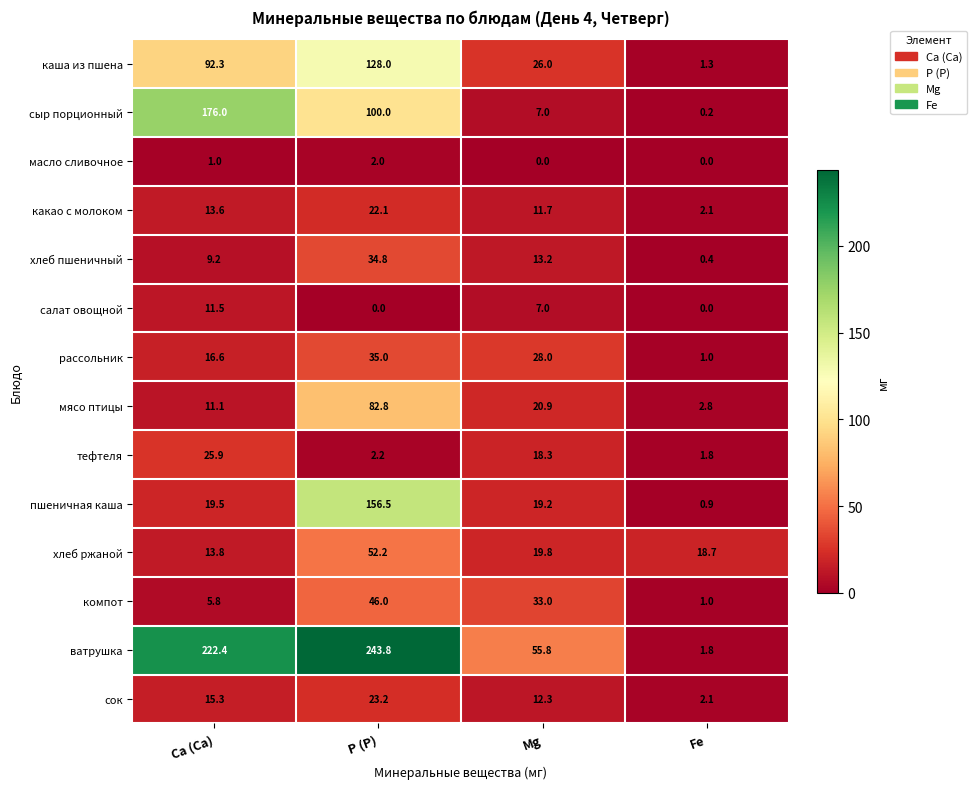

What is the sum of the сыр порционный values at P (Р) and Mg?

107.0